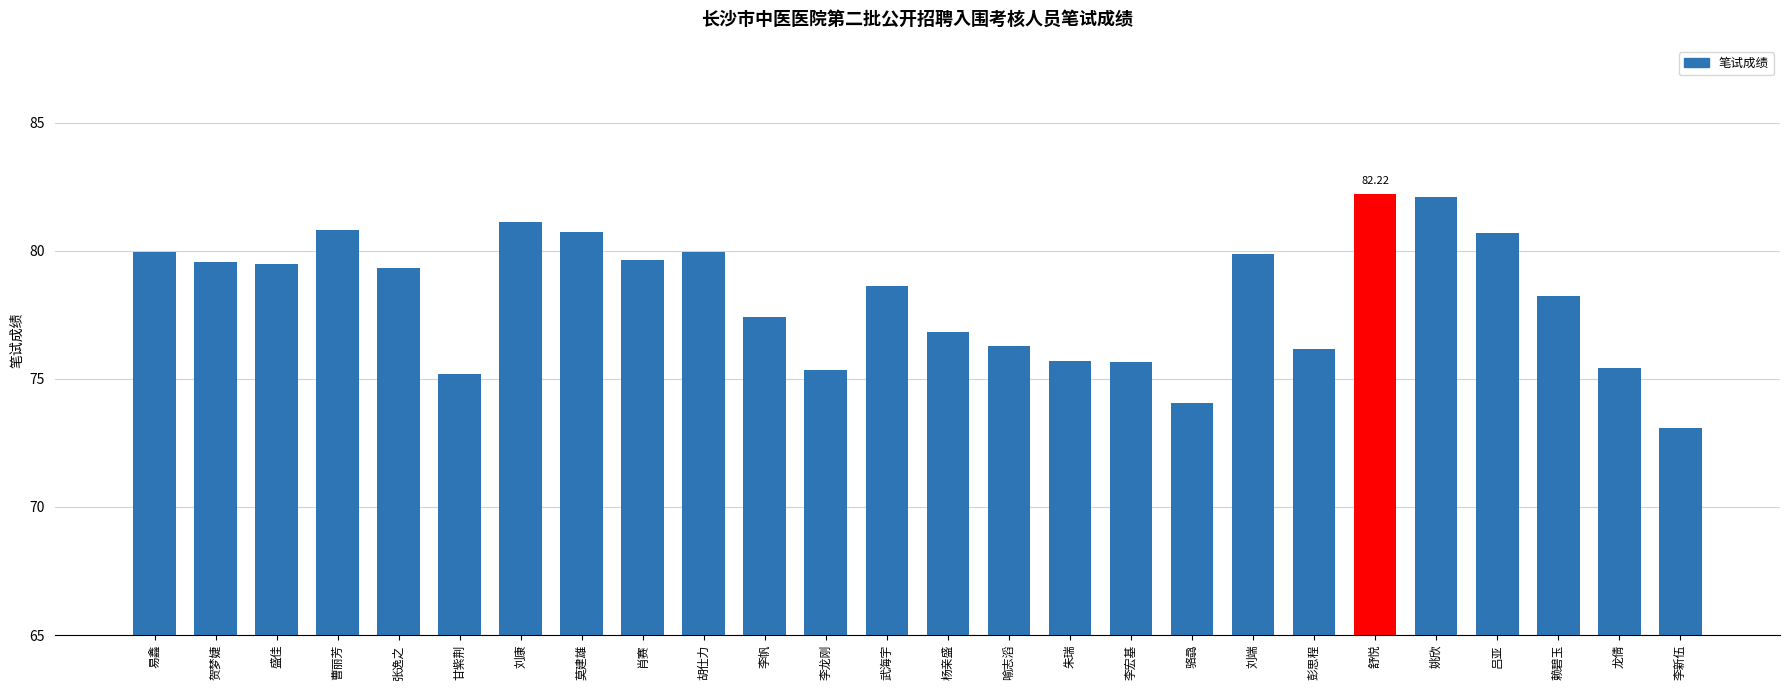

What is the sum of the values at 骆骉 and 盛佳?

153.5